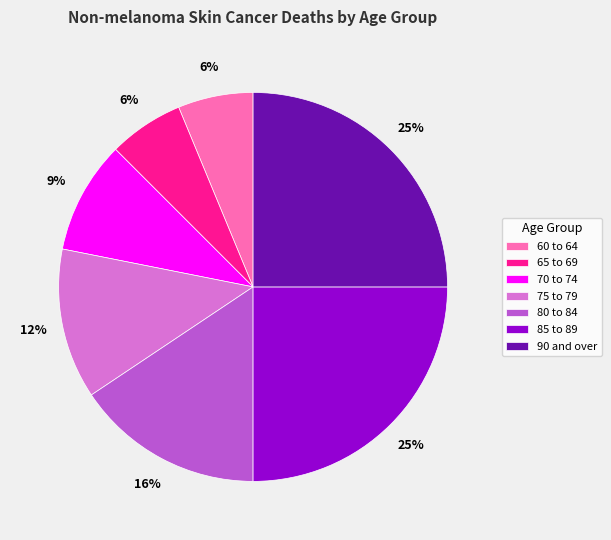

Does any single category account for the majority?

No